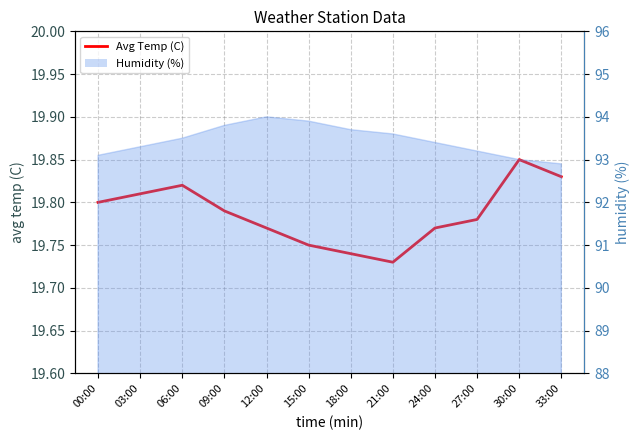

How many values are between 19 and 20?

12